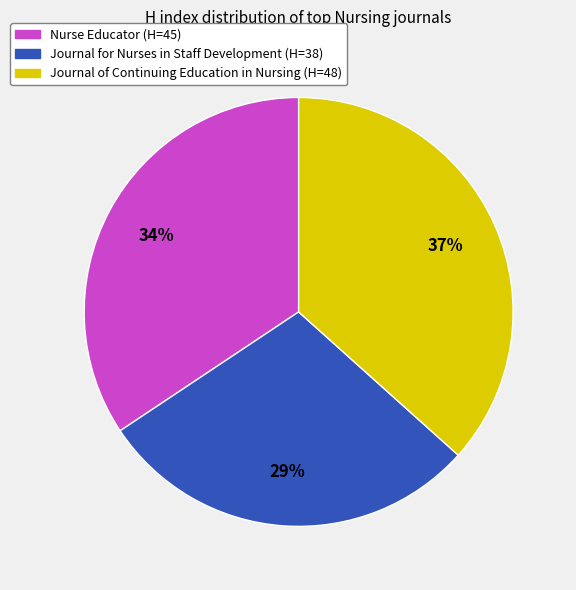

To the nearest percent, what is the combined percentage of Nurse Educator and Journal for Nurses in Staff Development?

63%